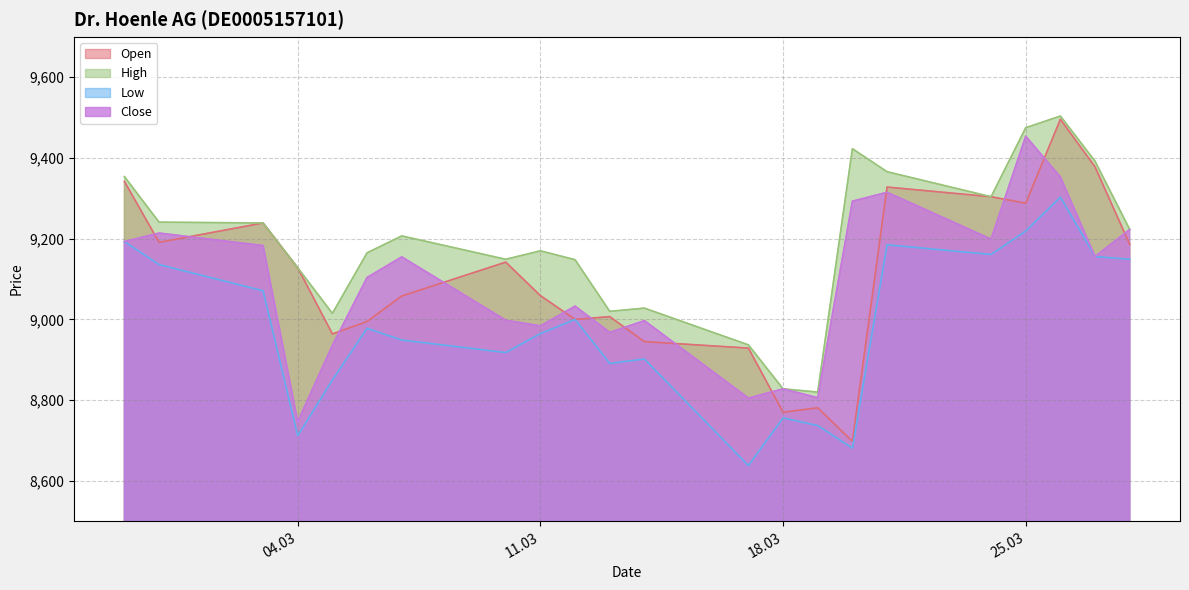

Rank the series by their maximum value, from lowest to highest.

Low, Close, Open, High